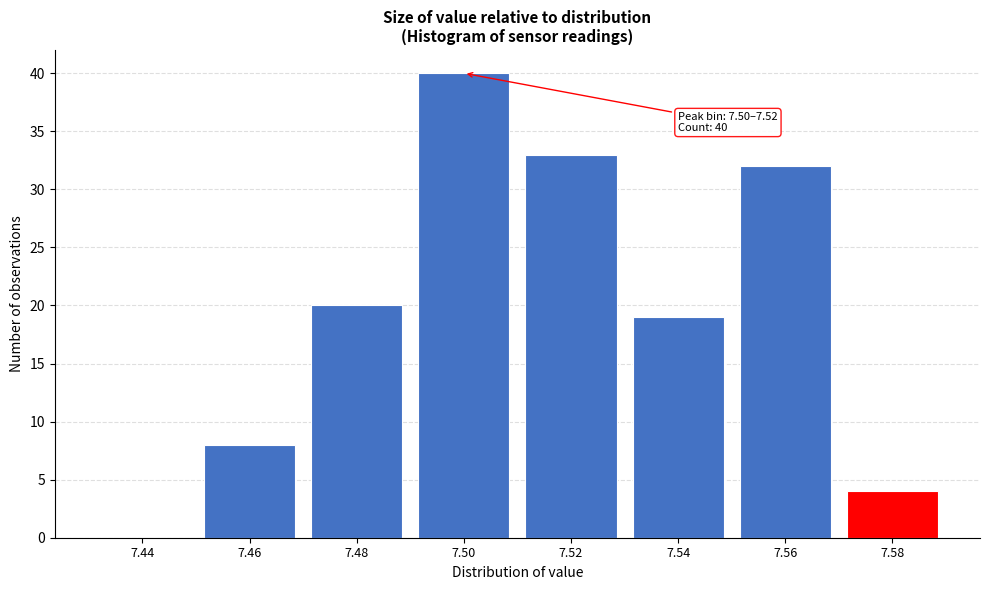

Reading right to left, list all the values displayed in this chart.

7.58=4	7.56=32	7.54=19	7.52=33	7.50=40	7.48=20	7.46=8	7.44=0